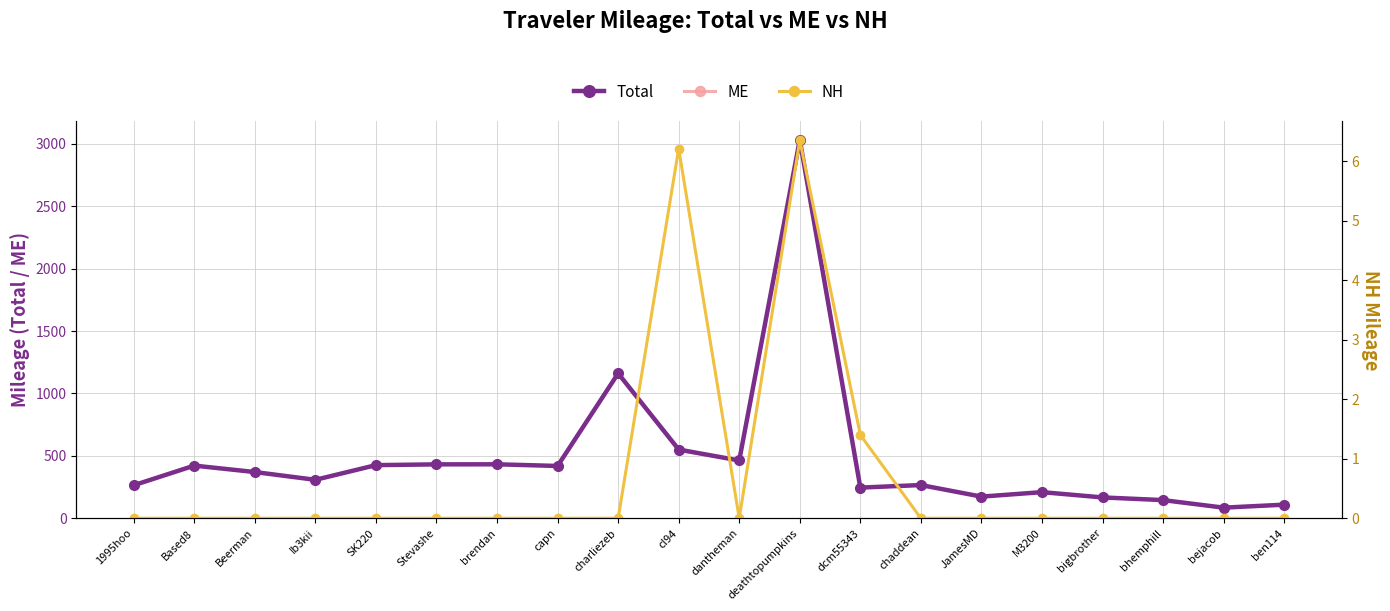

What is the maximum value for ME?

3025.0